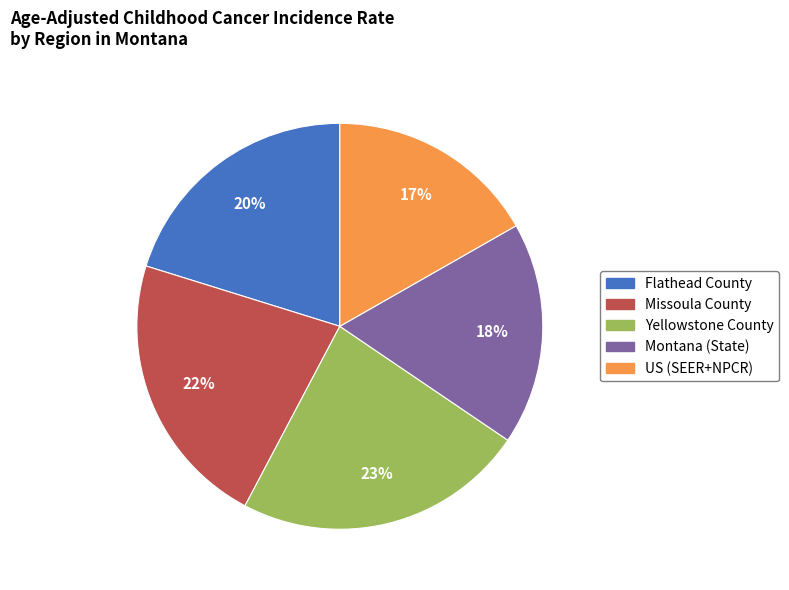

To the nearest percent, what percentage of the pie is Missoula County?

22%